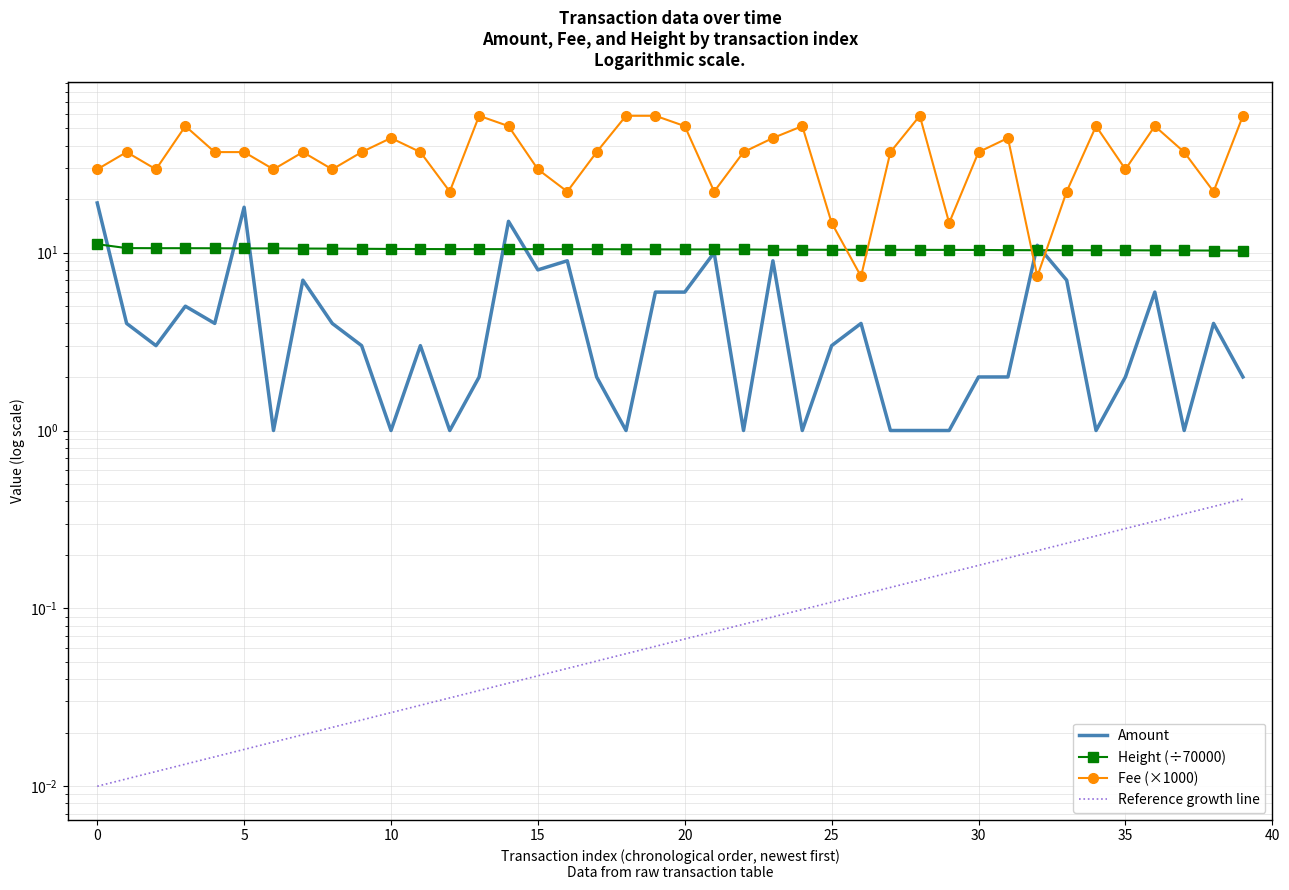

What is the spread (max minus min) of values at 36?

51.1